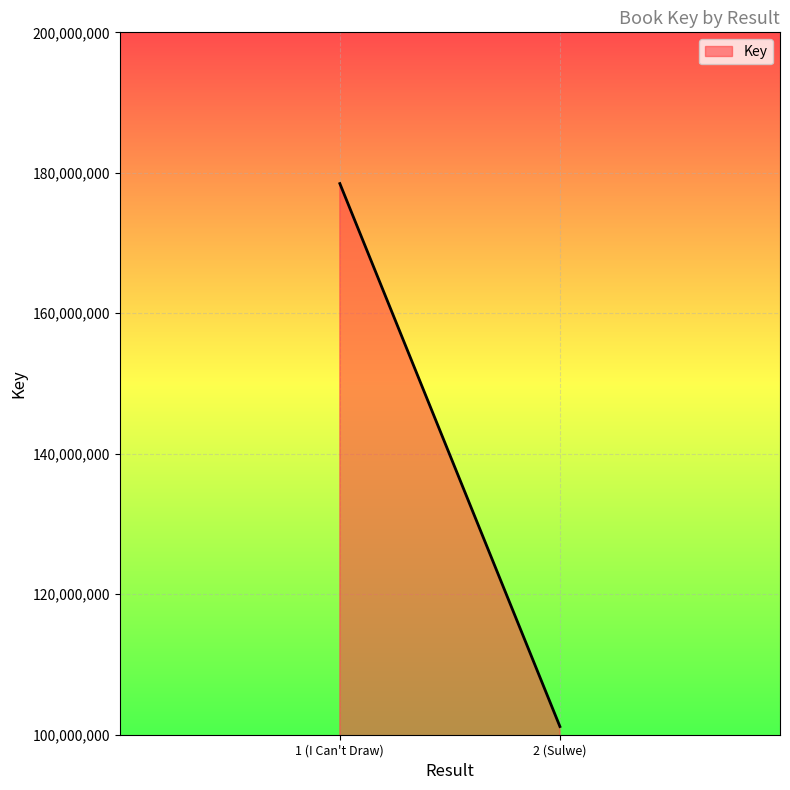

What is the maximum value shown in the chart?

178466597.0